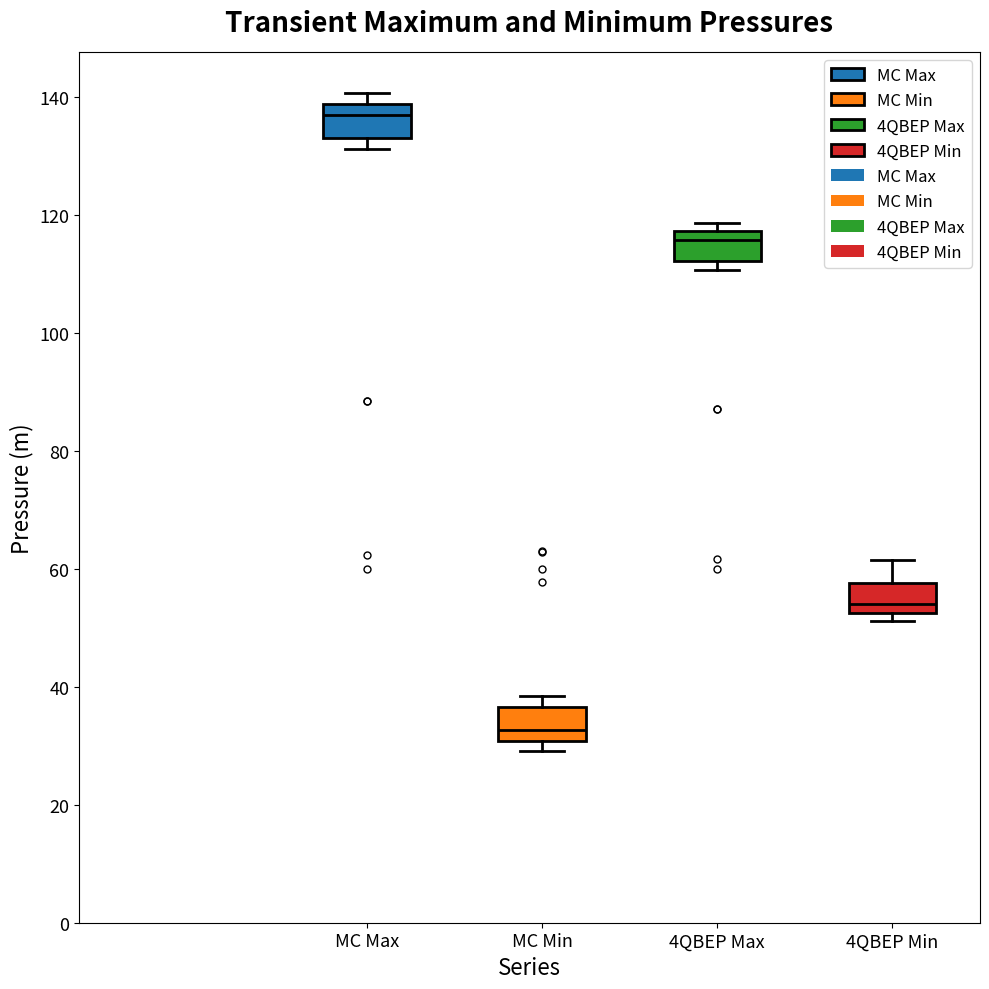

Where does the median line of the box for MC Max sit on the y-axis? The values are not printed on the chart, so give them approximately, as read against the axis.

136